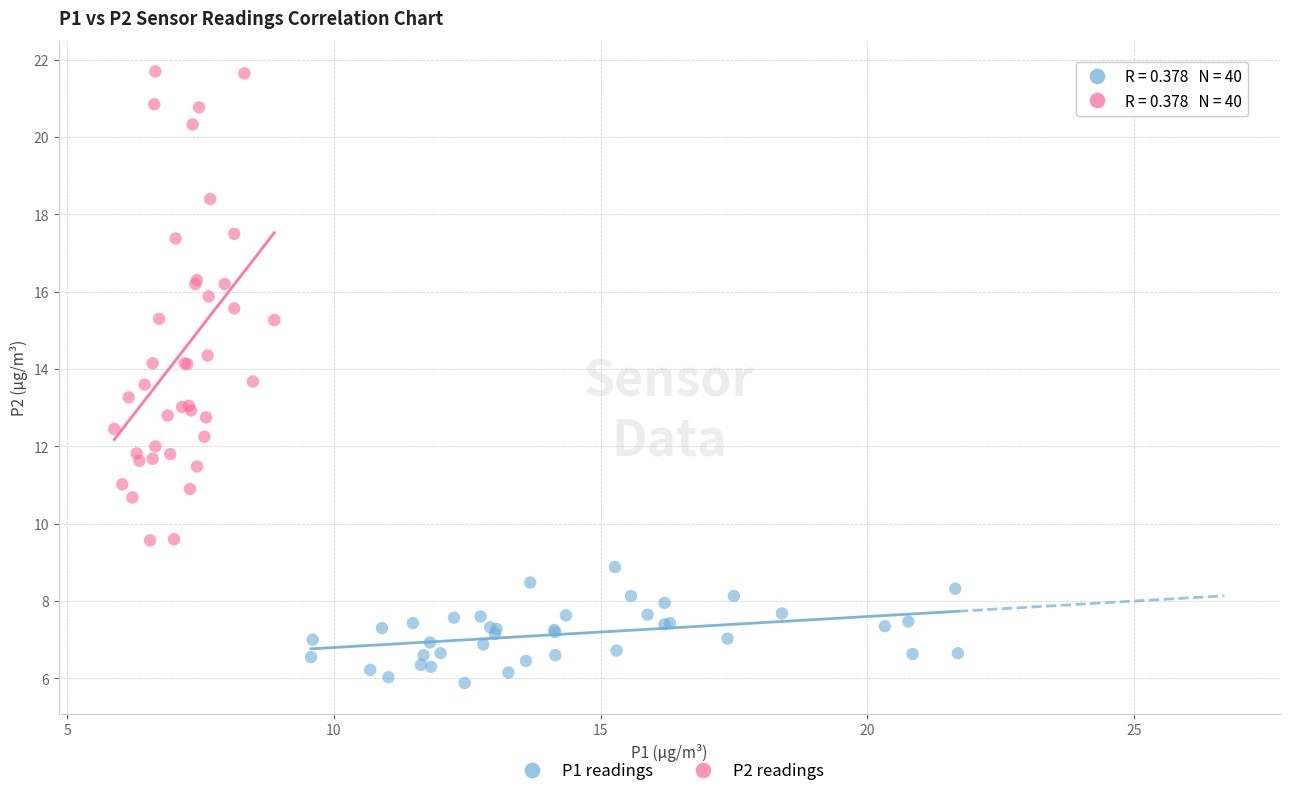

Which series has the widest spread of Y values?

P2 readings